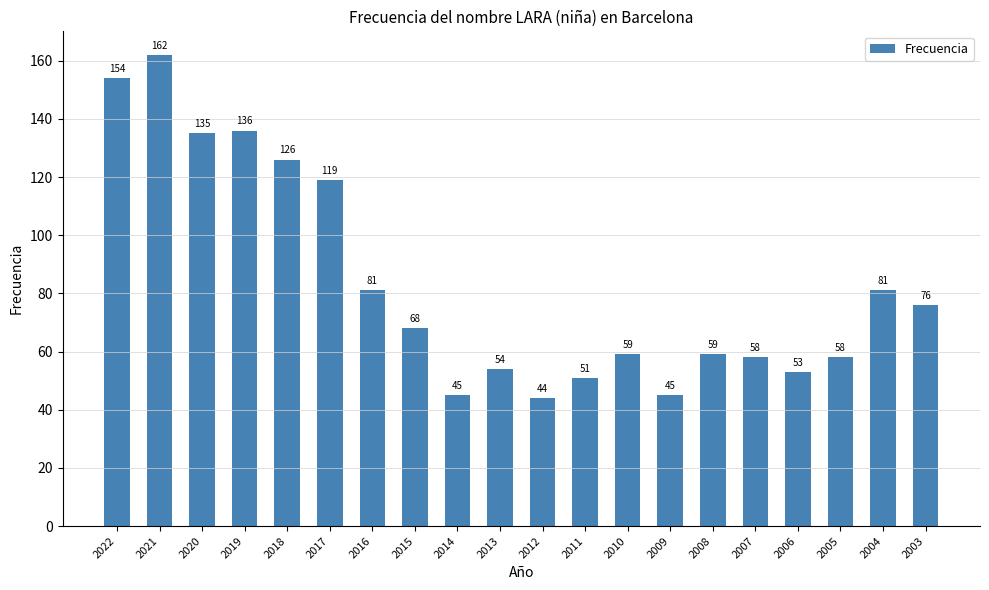

How many distinct data groups are displayed?

1